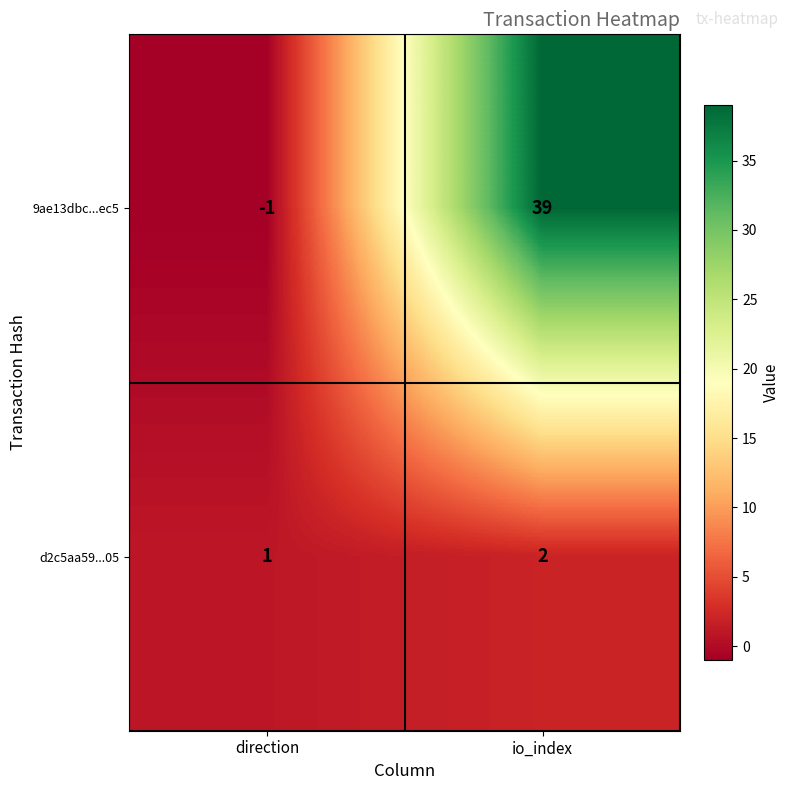

Count the number of data series in this chart.

2